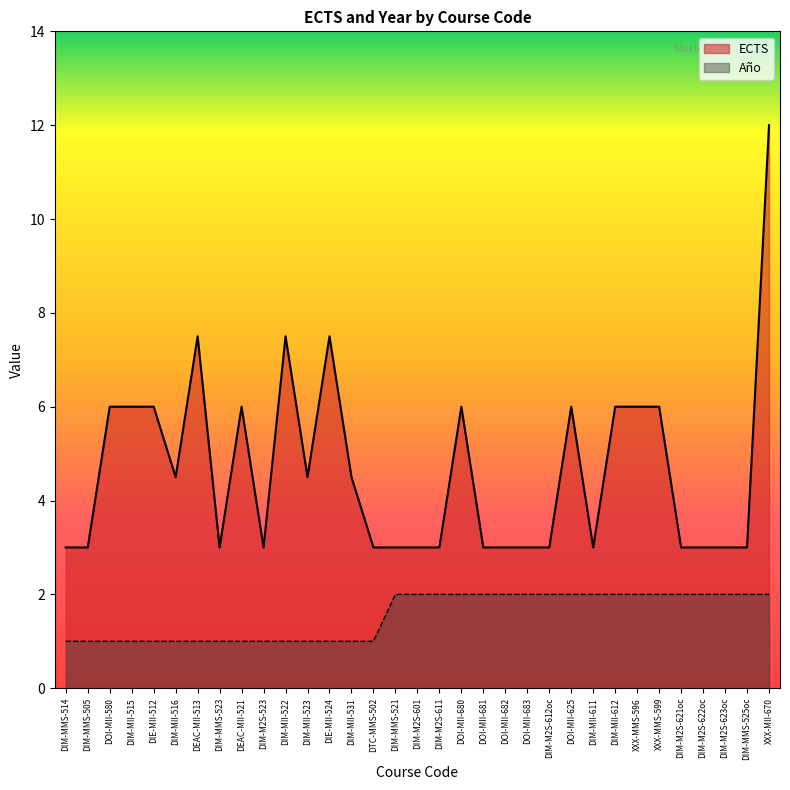

What is the label of the 31st point from the left?

DIM-M2S-623oc